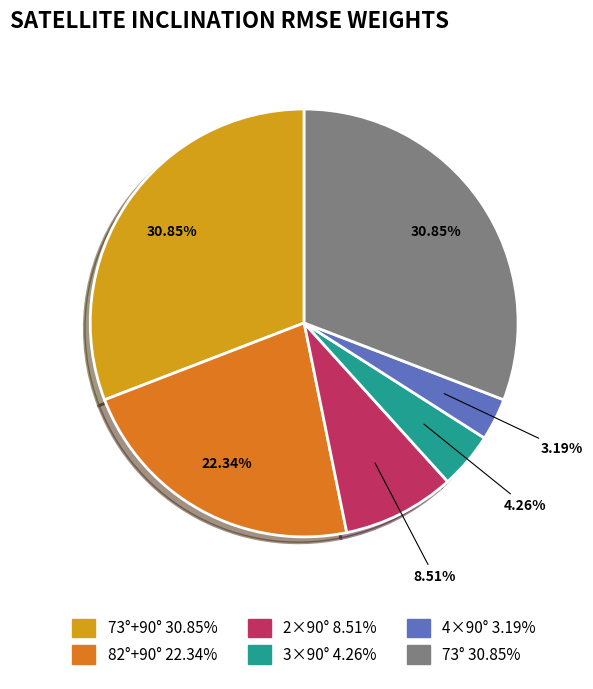

To the nearest percent, what is the difference between the largest and smallest slice percentages?

28%